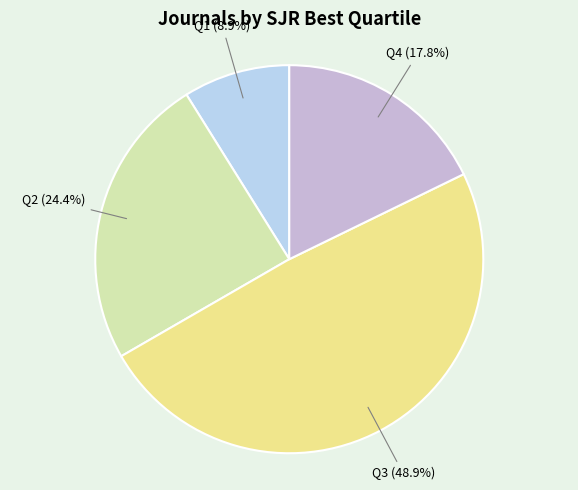

Between Q2 and Q3, which is larger?

Q3